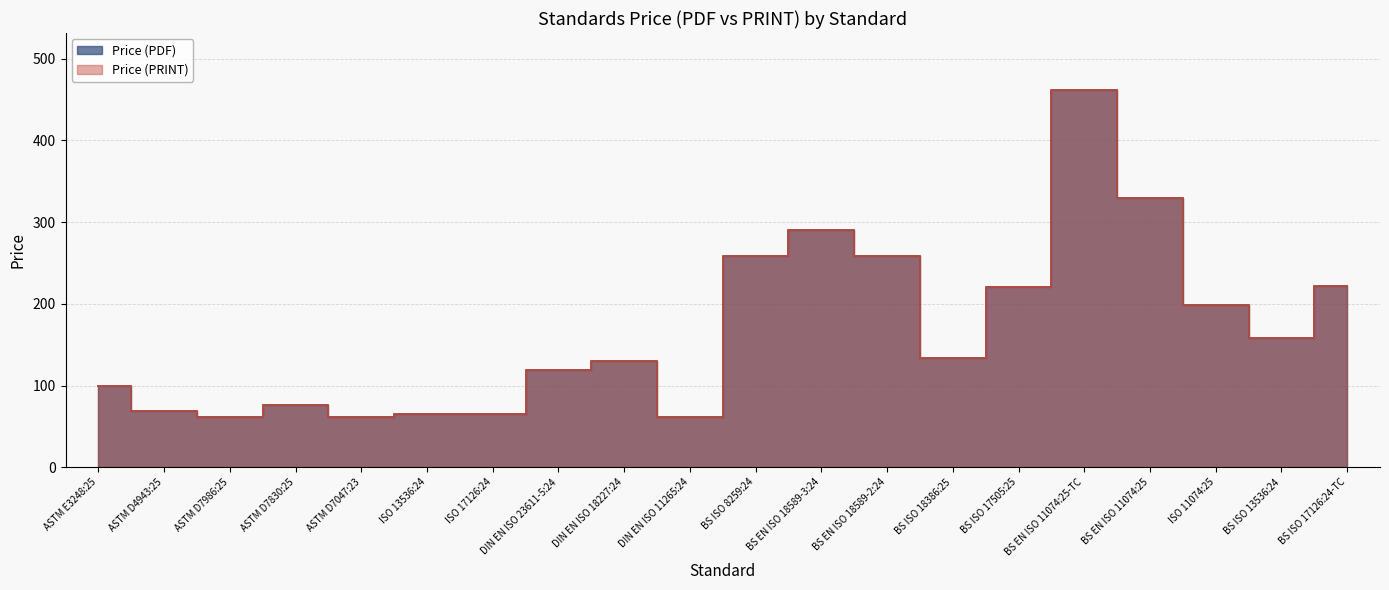

Between ASTM D7986:25 and DIN EN ISO 11265:24, which series saw the biggest shift?

Price (PDF)